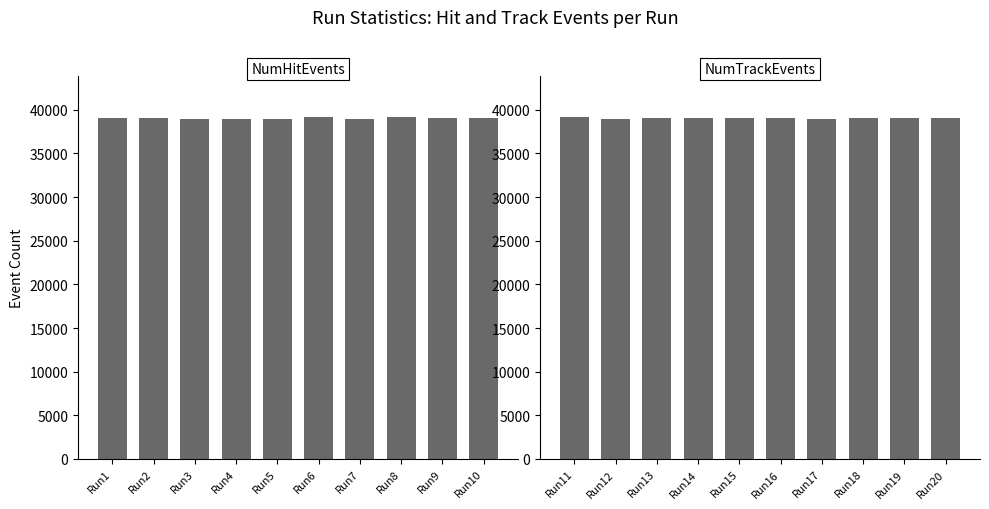

What are all the series names shown in the legend?

NumHitEvents, NumTrackEvents